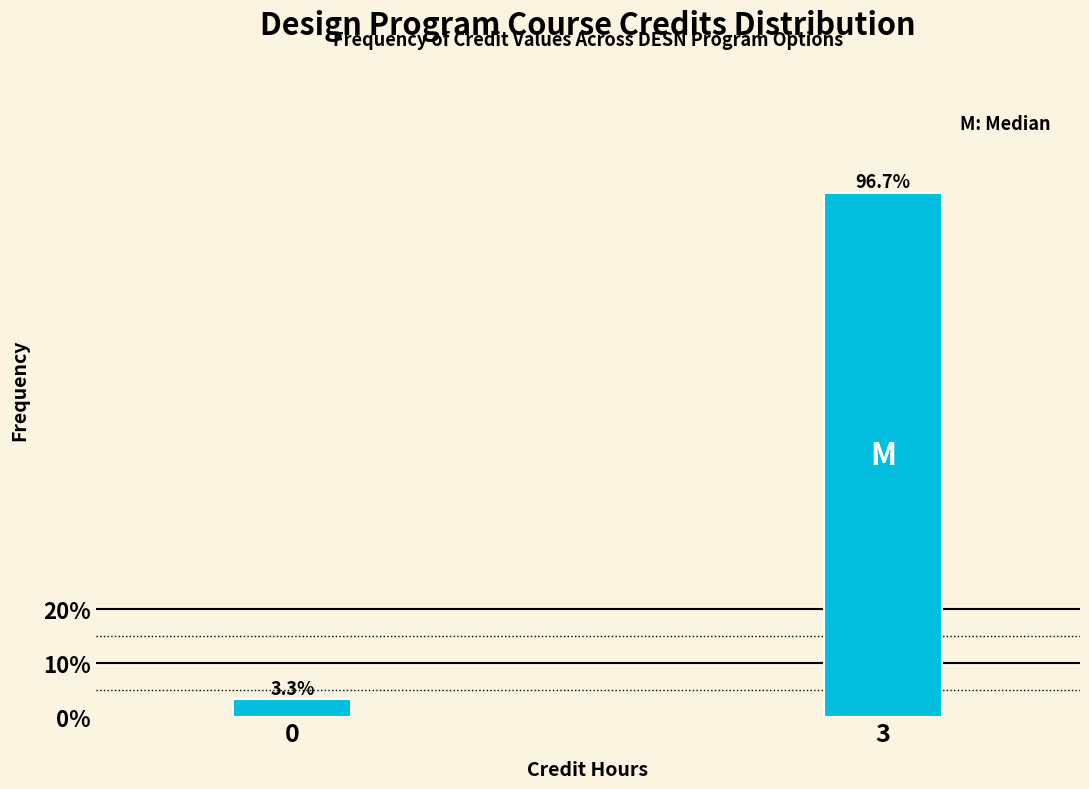

Reading left to right, what are all the values shown in this chart?

0=3.3	3=96.7